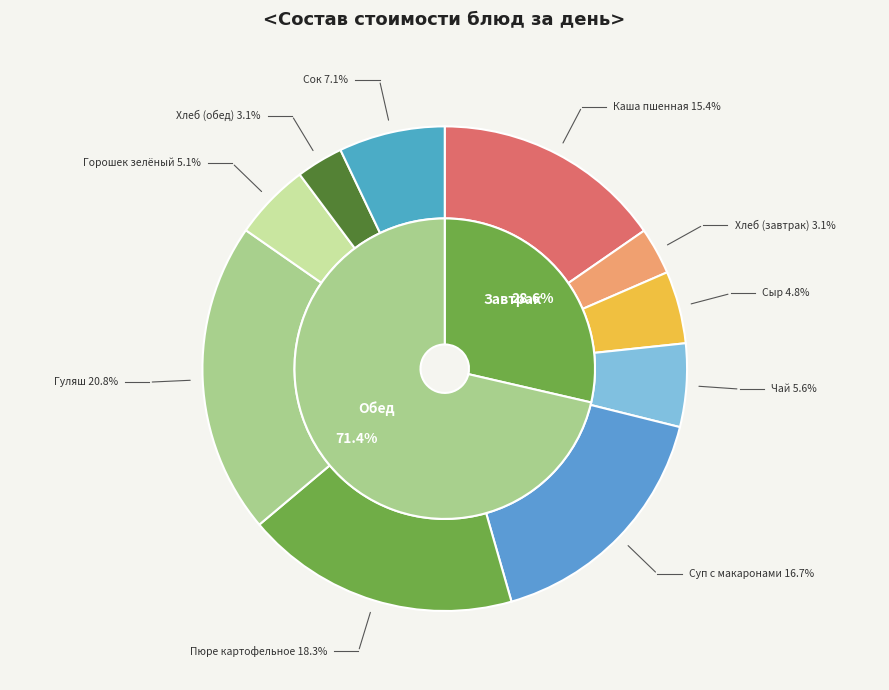

What is the smallest slice in the pie chart?

Хлеб (завтрак)